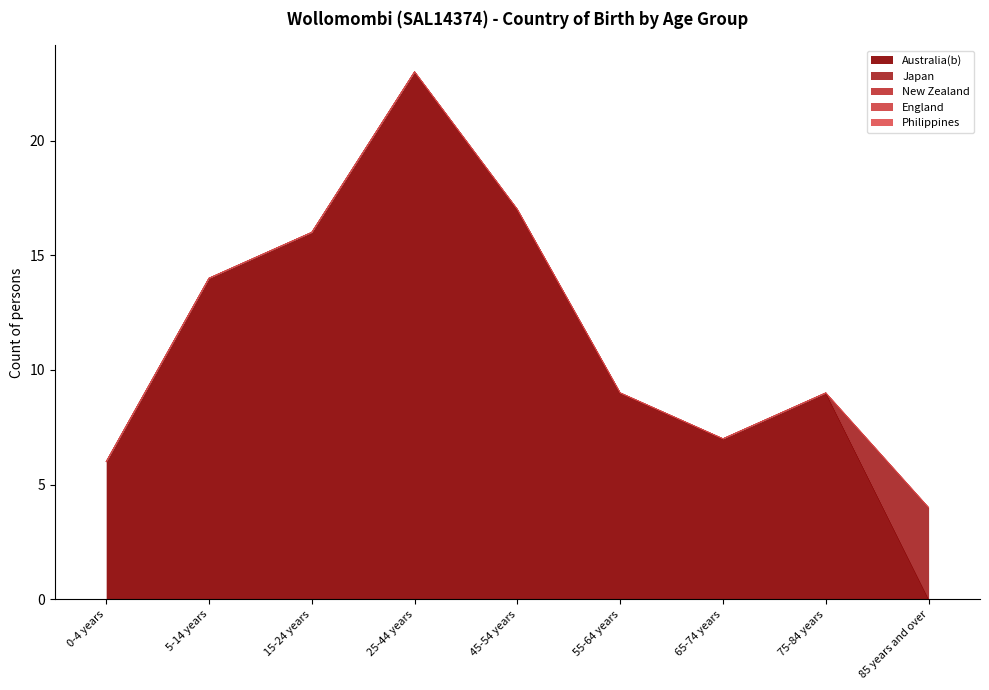

What is the spread (max minus min) of values at 45-54 years?

17